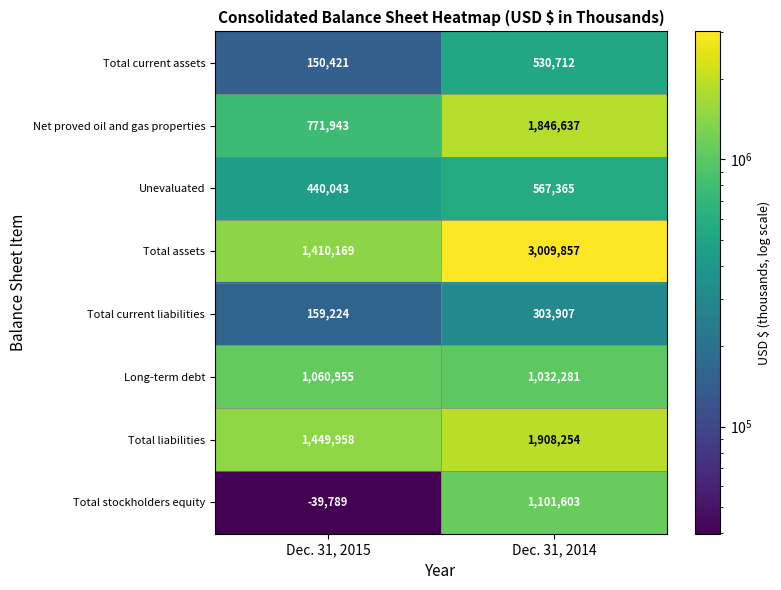

What is the approximate value of Total assets at Dec. 31, 2014?

3009857